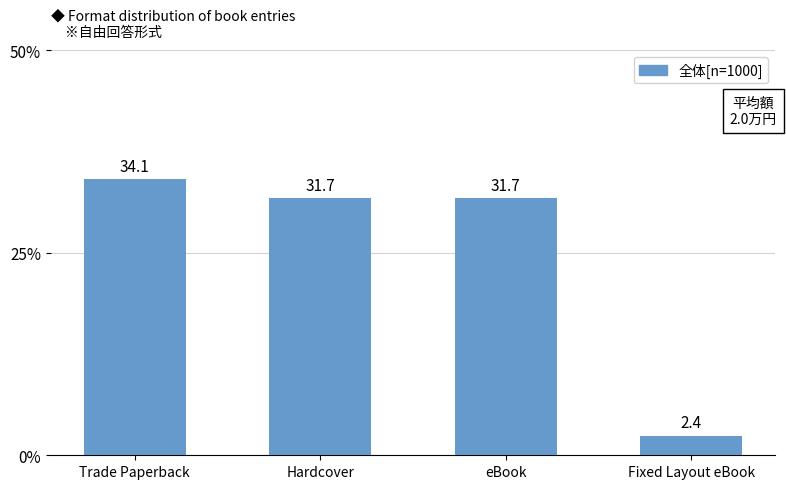

What is the sum of the values at Hardcover and Trade Paperback?

65.9